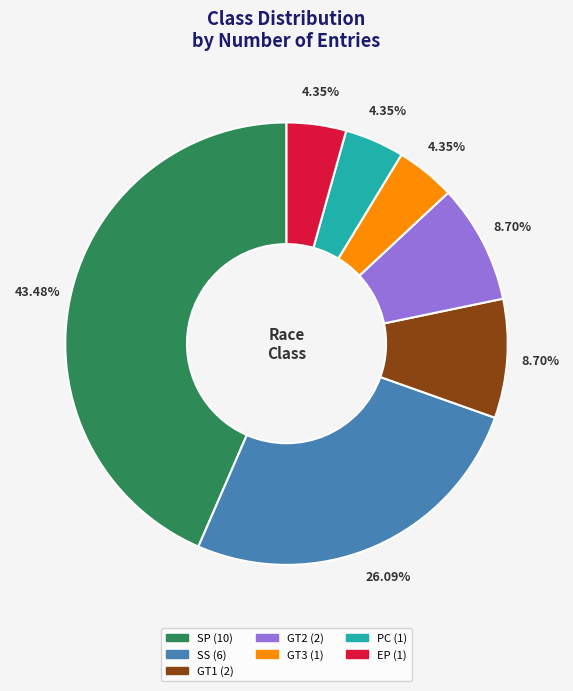

The SP slice represents 32% of the pie. True or false?

False